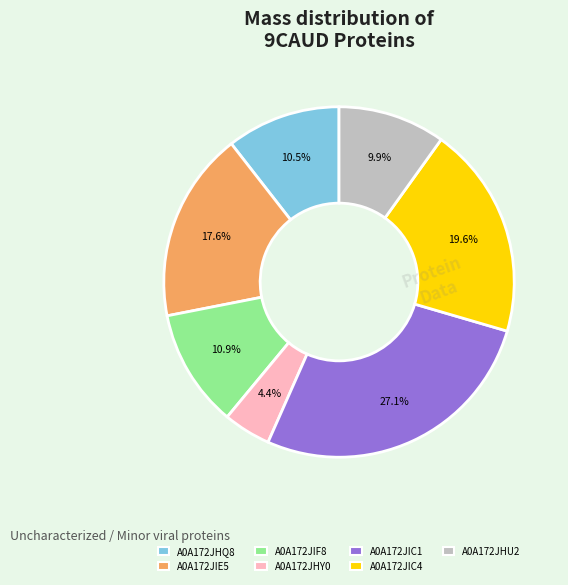

The A0A172JIC4 slice represents 20% of the pie. True or false?

True